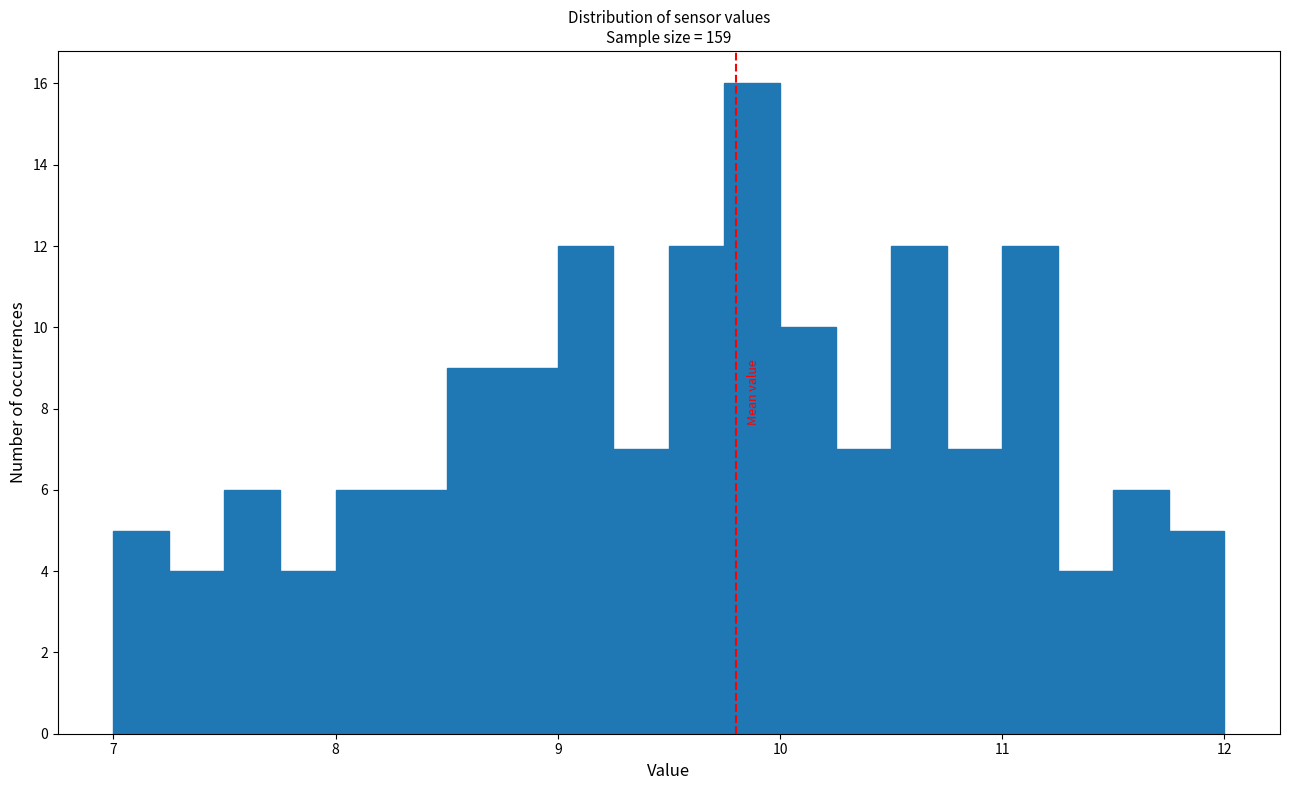

Read against the x-axis, roughly where is the centre of the tallest bar?

9.9